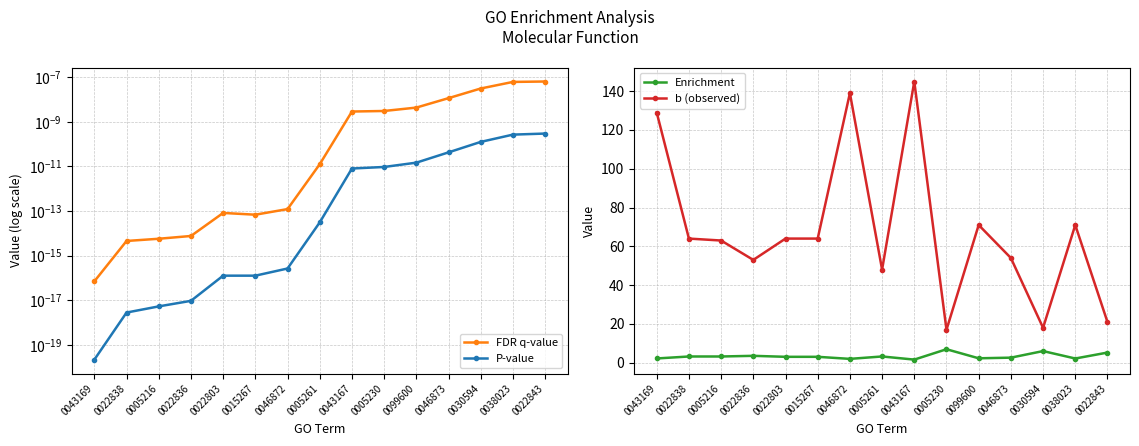

True or false: P-value and FDR q-value intersect in this chart.

False